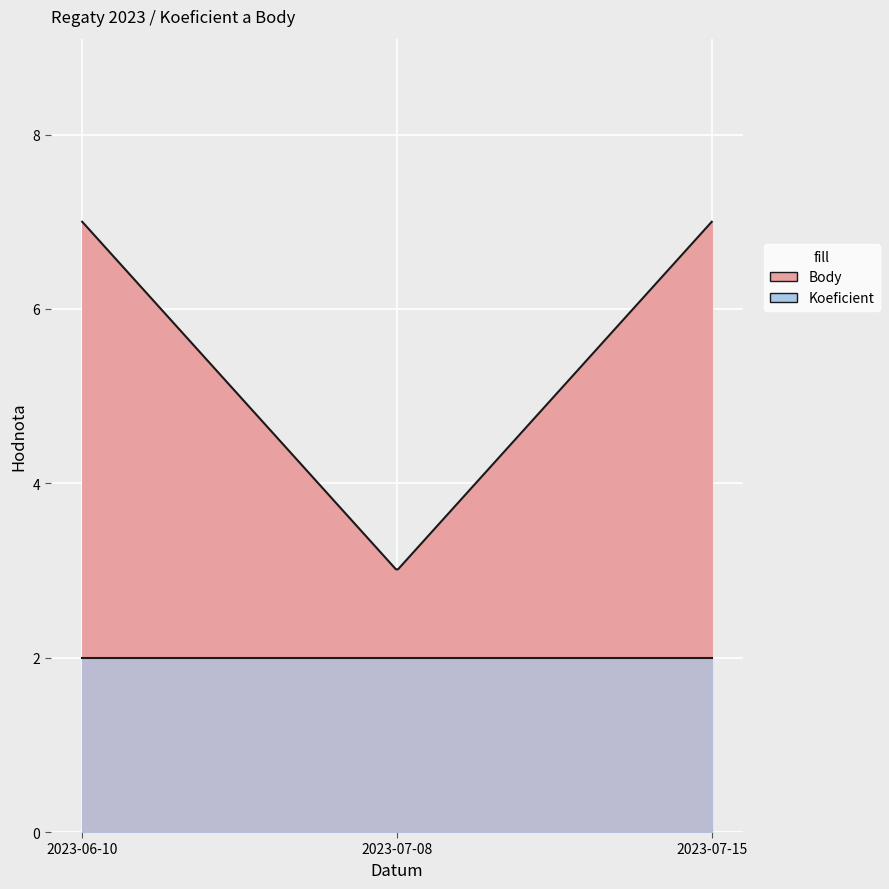

The Koeficient series shows 1 at 2023-06-10. True or false?

False